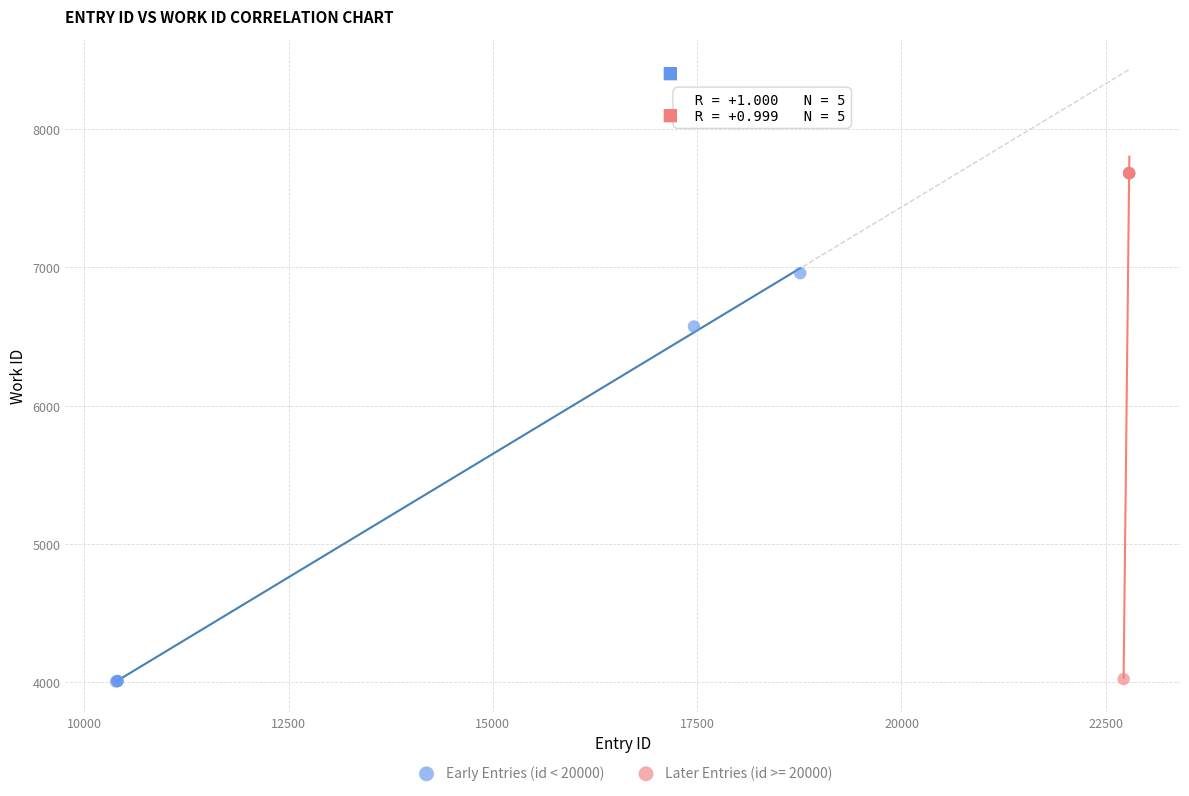

Which series has the widest spread of Y values?

Later Entries (id >= 20000)